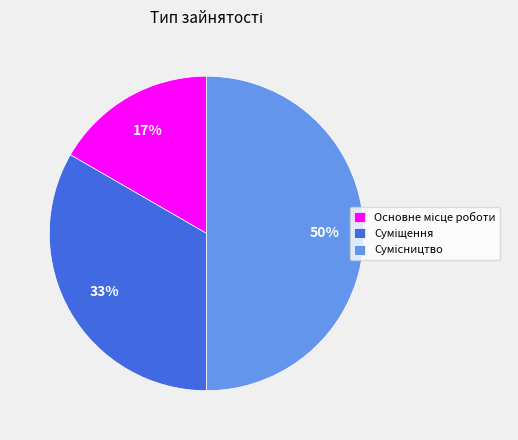

To the nearest percent, what is the difference between the largest and smallest slice percentages?

33%